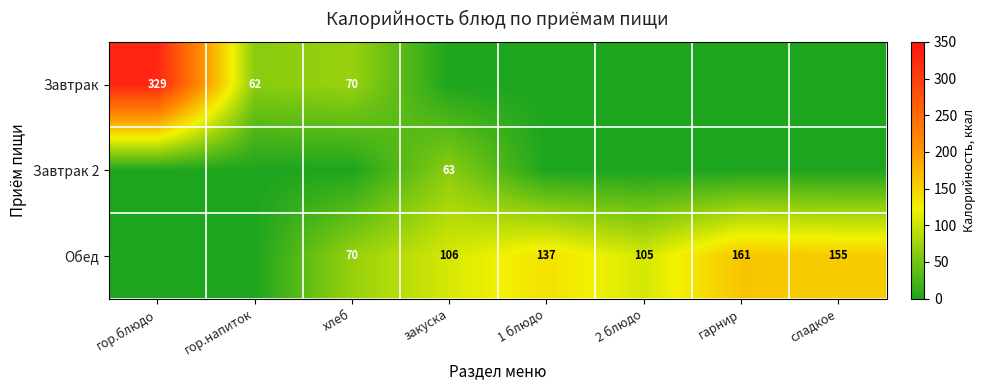

Is it true that Обед equals 105 at 2 блюдо?

True